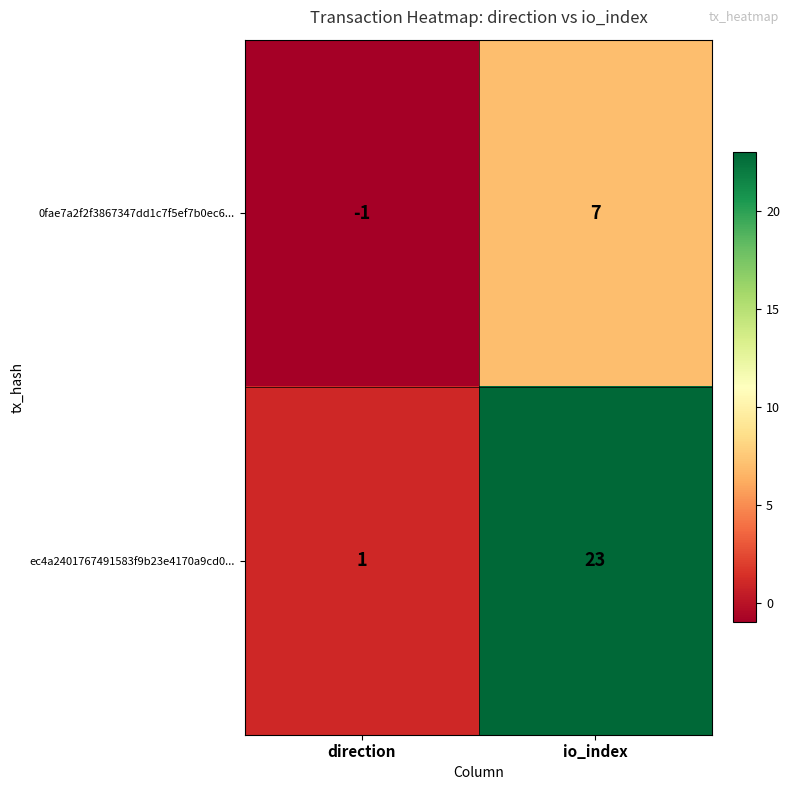

How many distinct data groups are displayed?

2